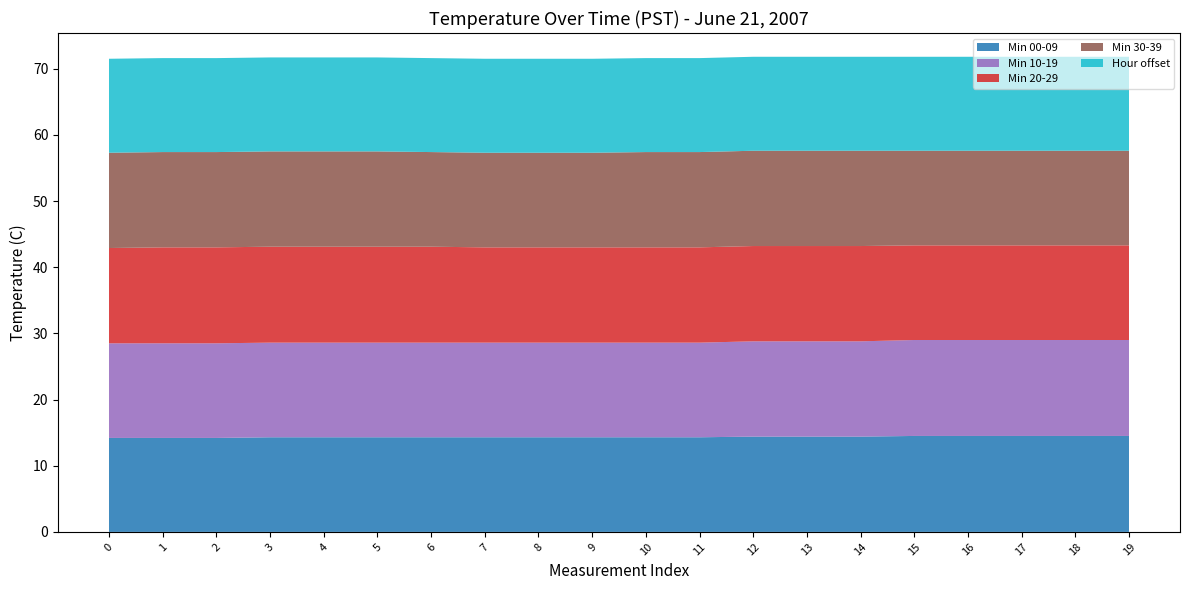

Reading left to right, transcribe all the data shown in this chart.

Min 00-09: 0=14.2	1=14.2	2=14.2	3=14.3	4=14.3	5=14.3	6=14.3	7=14.3	8=14.3	9=14.3	10=14.3	11=14.3	12=14.4	13=14.4	14=14.4	15=14.5	16=14.5	17=14.5	18=14.5	19=14.5
Min 10-19: 0=14.3	1=14.3	2=14.3	3=14.3	4=14.3	5=14.3	6=14.3	7=14.3	8=14.3	9=14.3	10=14.3	11=14.3	12=14.4	13=14.4	14=14.4	15=14.5	16=14.5	17=14.5	18=14.5	19=14.5
Min 20-29: 0=14.4	1=14.5	2=14.5	3=14.5	4=14.5	5=14.5	6=14.5	7=14.4	8=14.4	9=14.4	10=14.4	11=14.4	12=14.4	13=14.4	14=14.4	15=14.3	16=14.3	17=14.3	18=14.3	19=14.3
Min 30-39: 0=14.4	1=14.4	2=14.4	3=14.4	4=14.4	5=14.4	6=14.3	7=14.3	8=14.3	9=14.3	10=14.4	11=14.4	12=14.4	13=14.4	14=14.4	15=14.3	16=14.3	17=14.3	18=14.3	19=14.3
Hour offset: 0=14.2	1=14.2	2=14.2	3=14.2	4=14.2	5=14.2	6=14.2	7=14.2	8=14.2	9=14.2	10=14.2	11=14.2	12=14.2	13=14.2	14=14.2	15=14.2	16=14.2	17=14.2	18=14.2	19=14.2